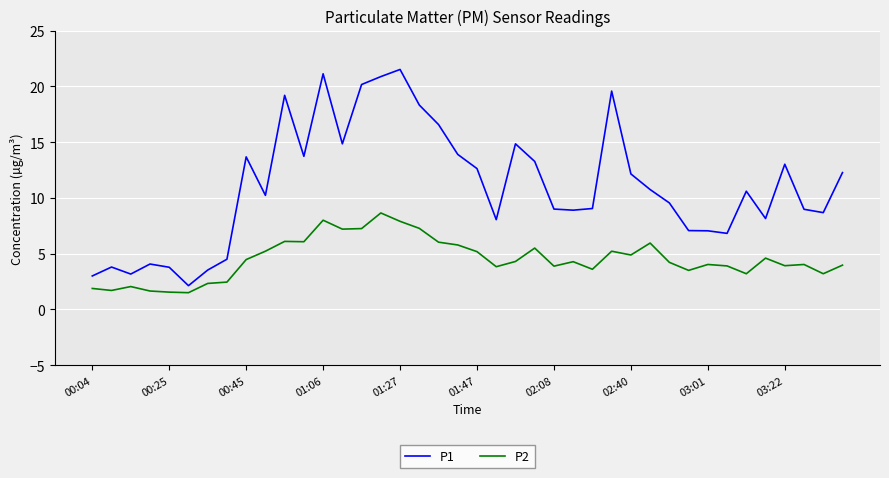

What is the average value of the P1 series?

11.1